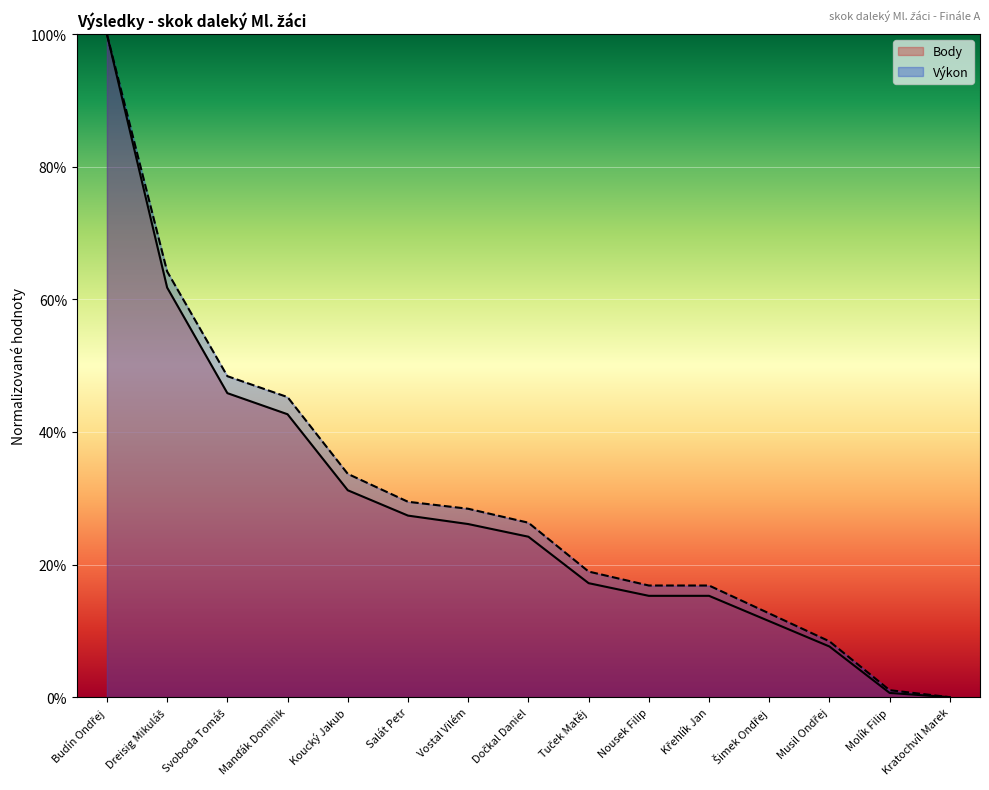

What is the average value of the Body series?

28.5